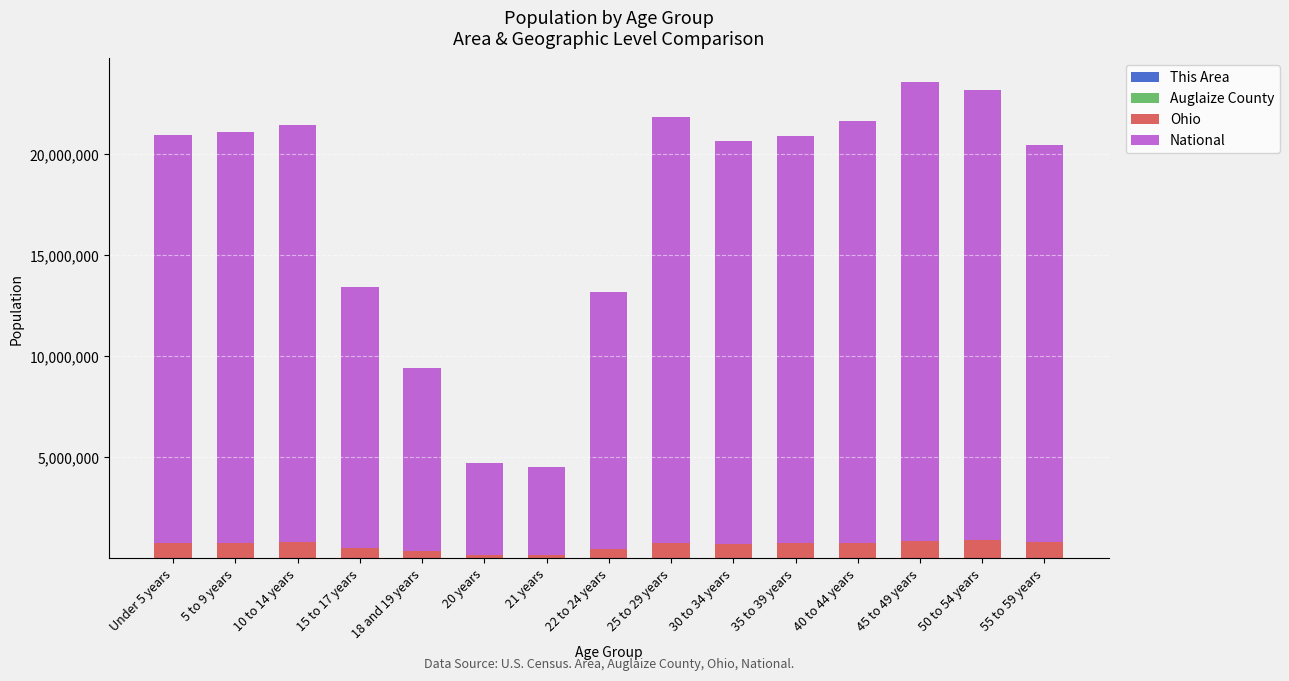

The Auglaize County series shows 1202 at 10 to 14 years. True or false?

False